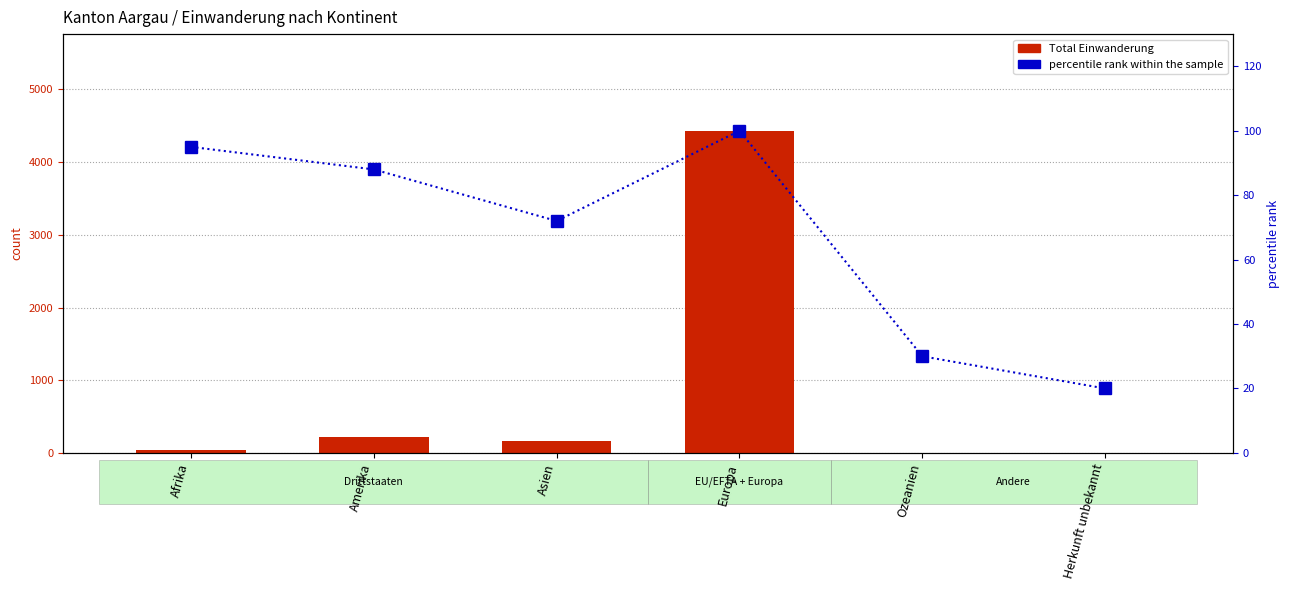

Does the chart contain stacked bars?

No